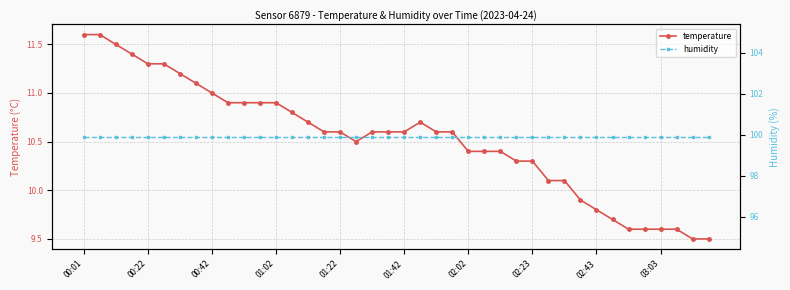

True or false: humidity has a value of 99.9 at 31.

True